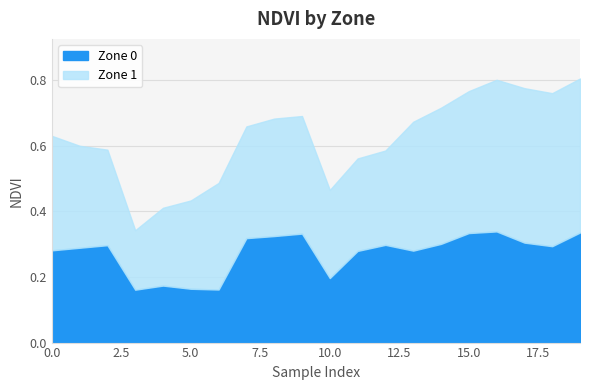

Rank the series by their maximum value, from lowest to highest.

Zone 0, Zone 1